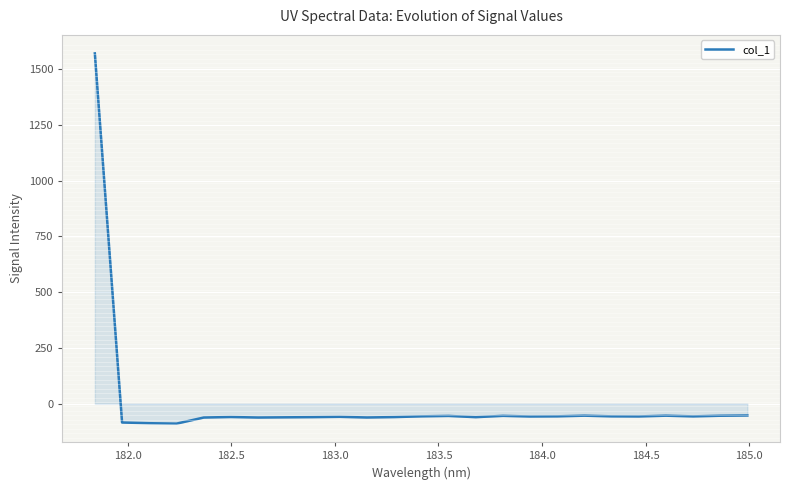

What is the maximum value shown in the chart?

1570.2